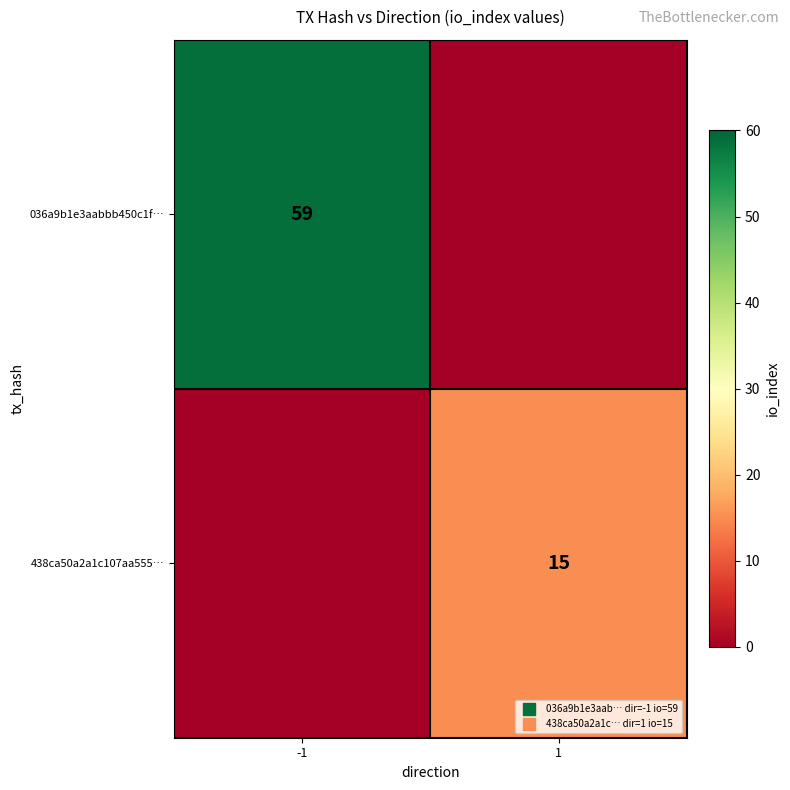

How many values in 438ca50a2a1c107aa555… are above zero?

1